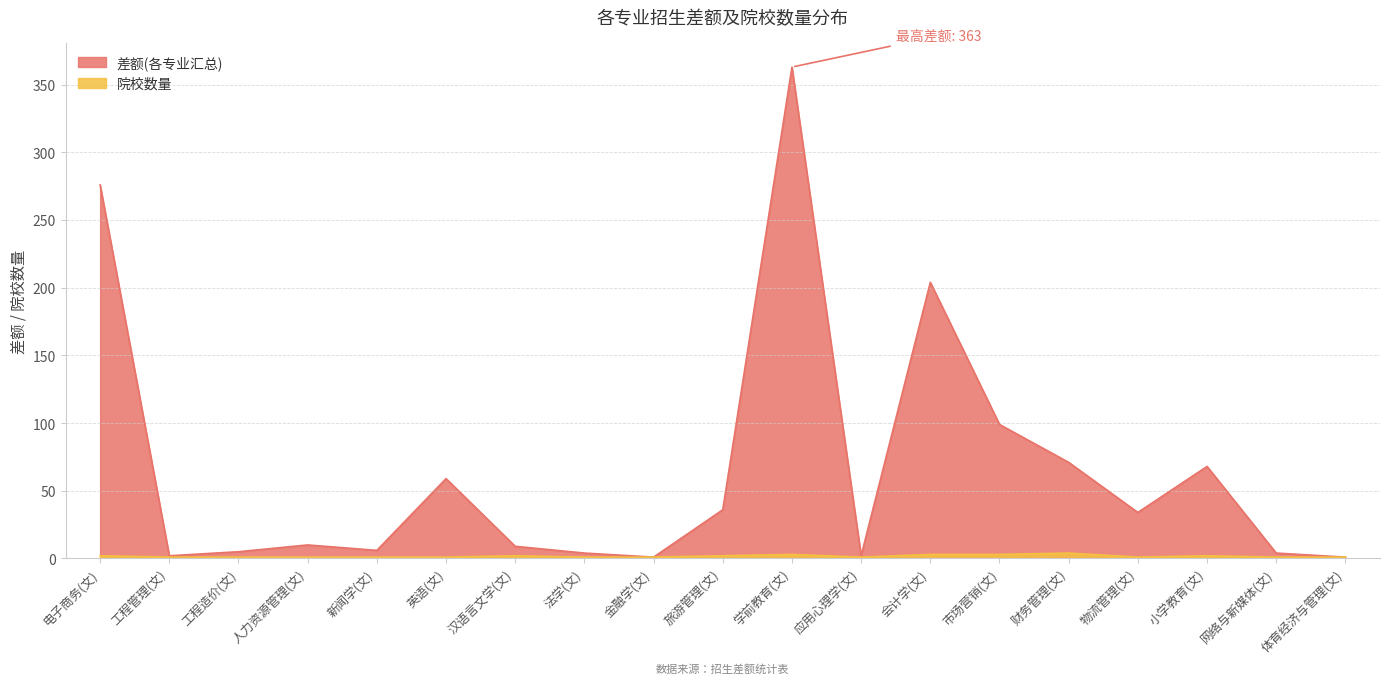

What are all the series names shown in the legend?

差额(各专业汇总), 院校数量